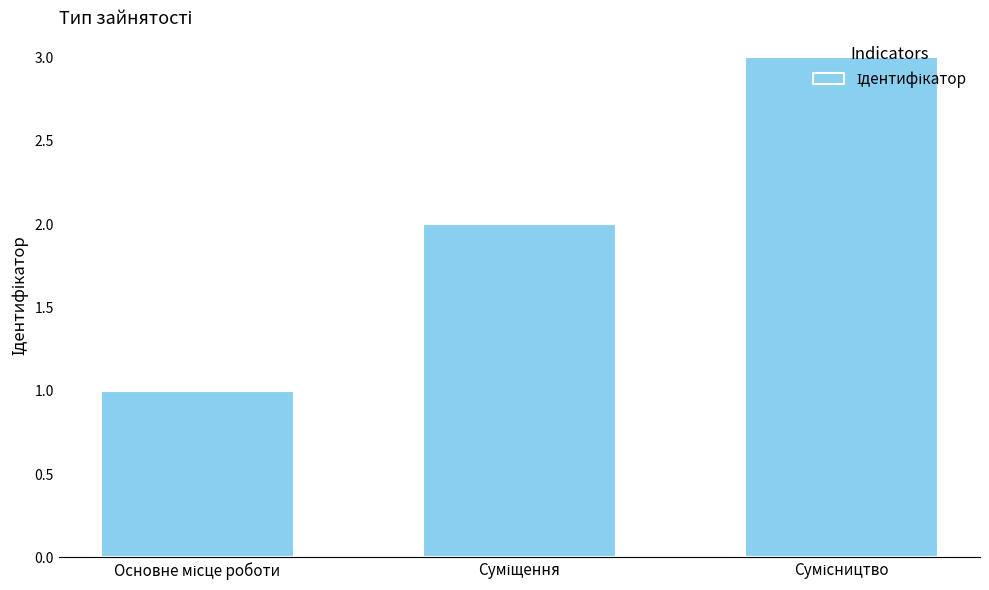

What is the sum of all values?

6